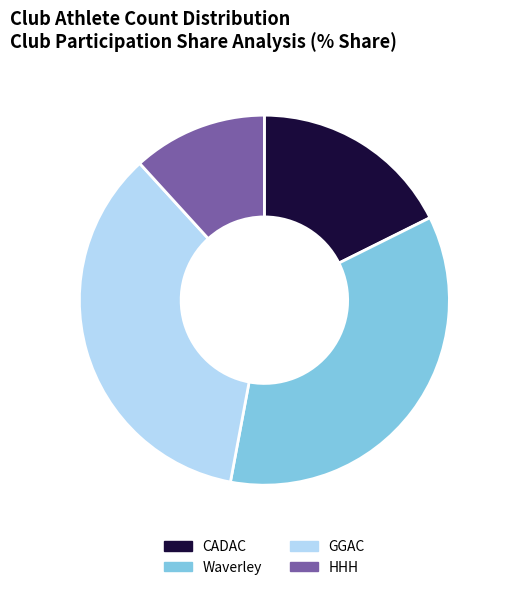

Combined, do HHH and Waverley account for over 50%?

No